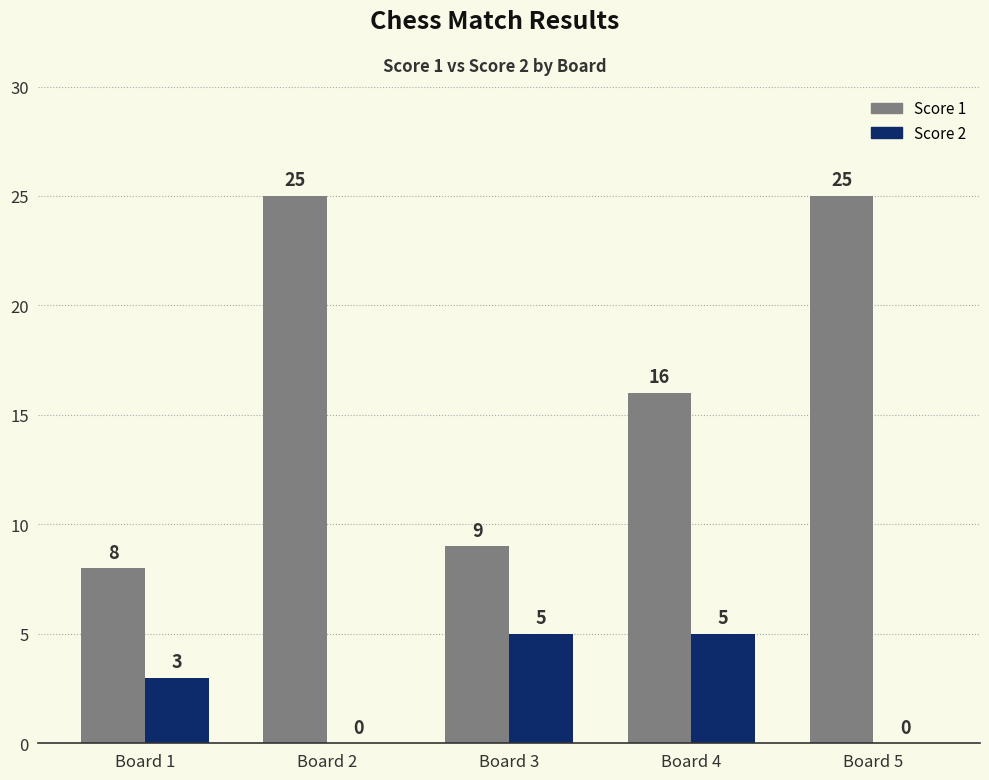

The Score 1 series shows 9 at Board 3. True or false?

True